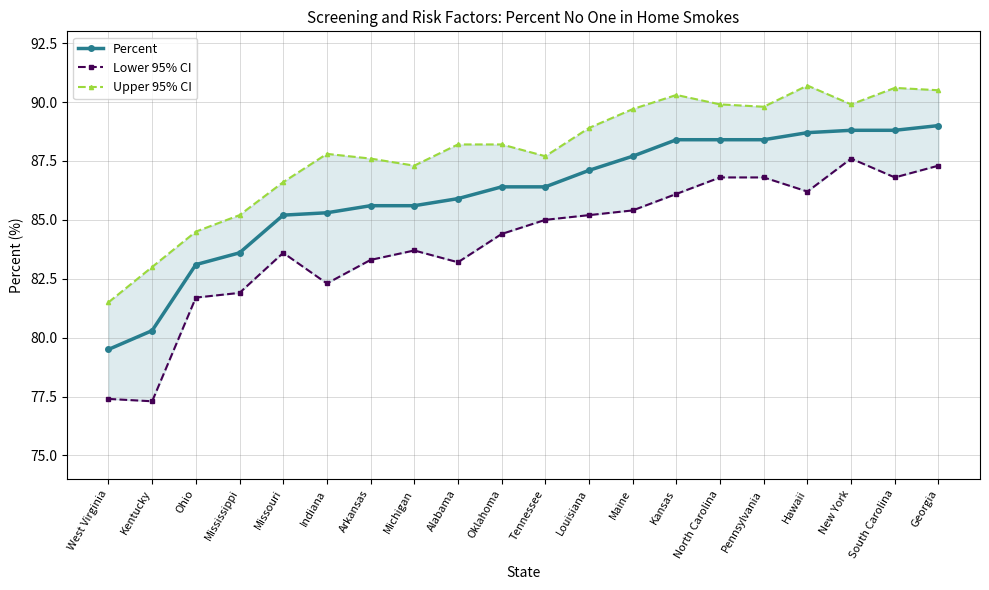

What are all the series names shown in the legend?

Percent, Lower 95% CI, Upper 95% CI